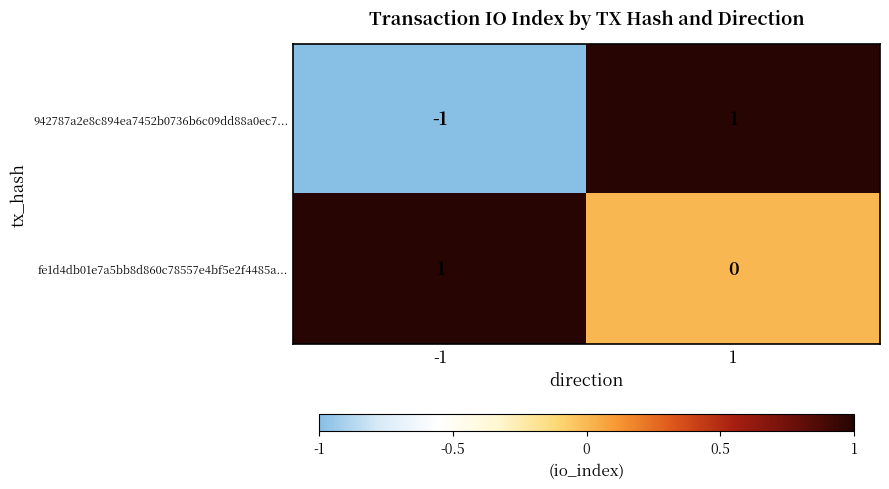

The 942787a2e8c894ea7452b0736b6c09dd88a0ec7... series shows 1 at 1. True or false?

True